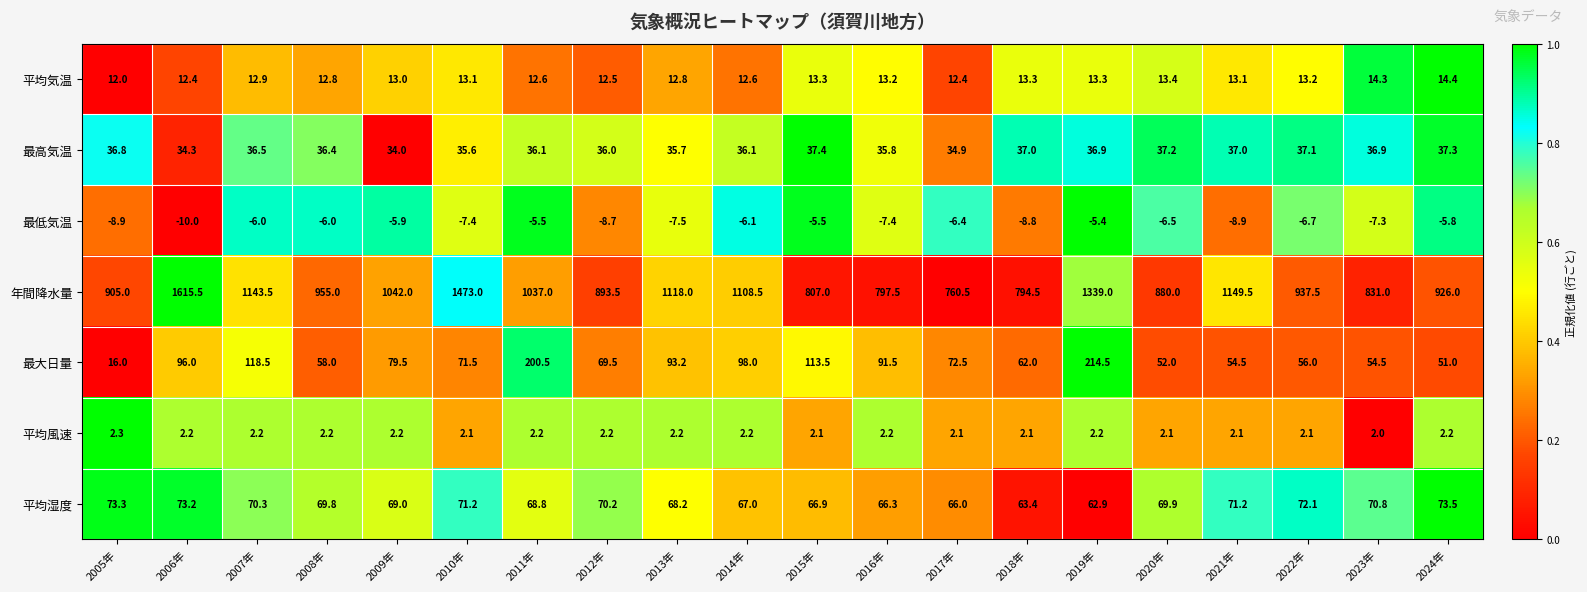

How many distinct data groups are displayed?

7